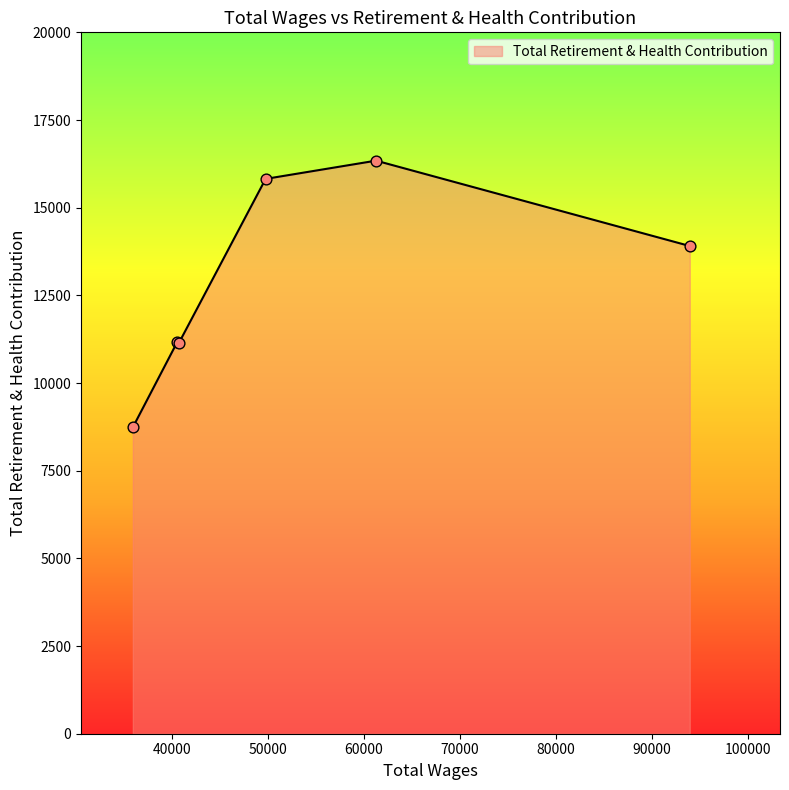

What is the difference between the maximum and minimum values?

7605